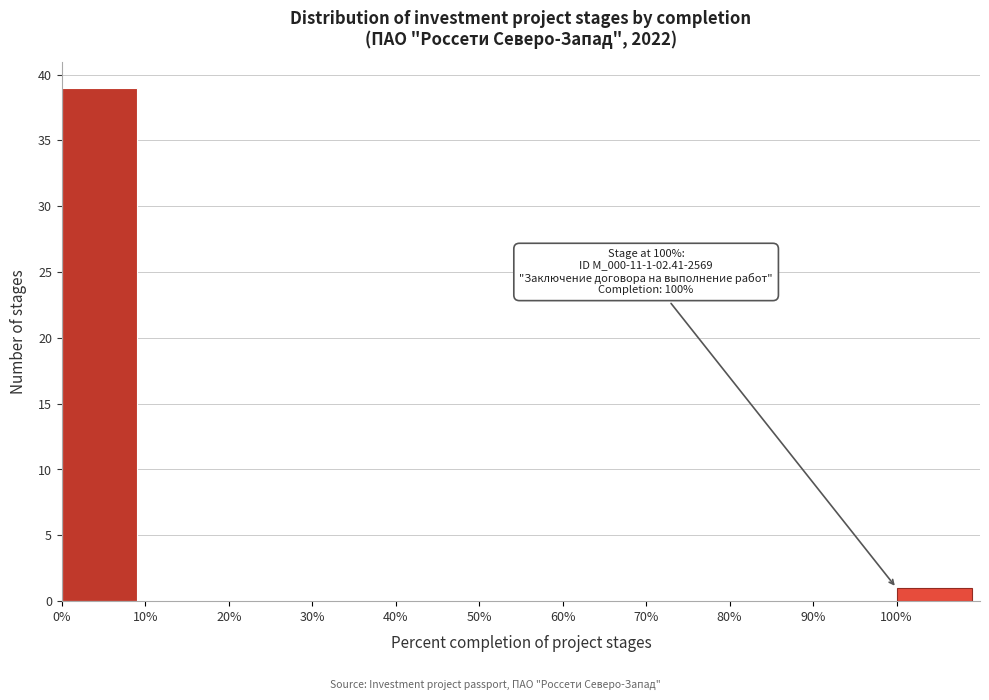

Which range on the x-axis has the tallest bar?

0 to 10